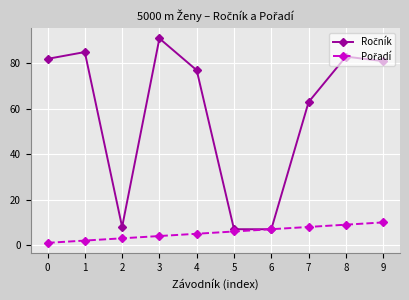

What is the maximum value shown in the chart?

91